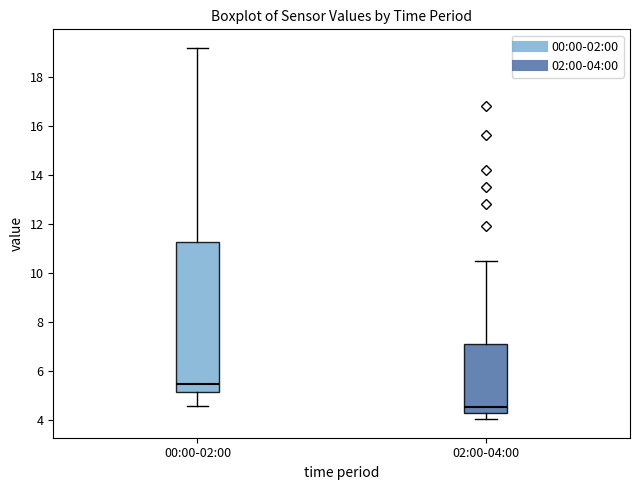

Comparing the boxes themselves (not the whiskers), which one is the tallest?

00:00-02:00